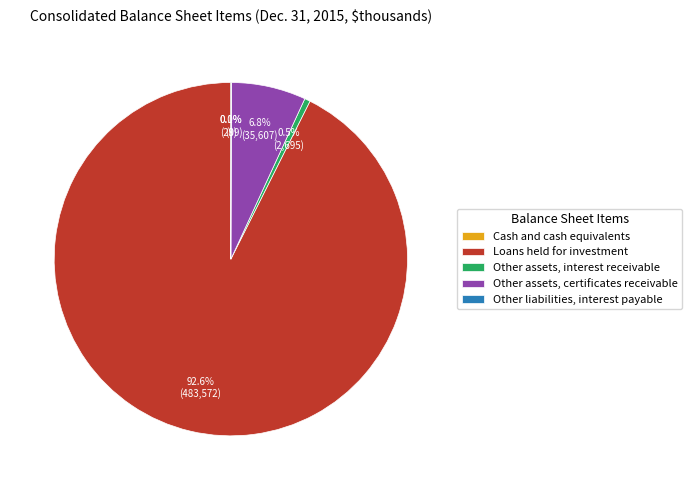

To the nearest percent, what is the difference between the largest and smallest slice percentages?

93%